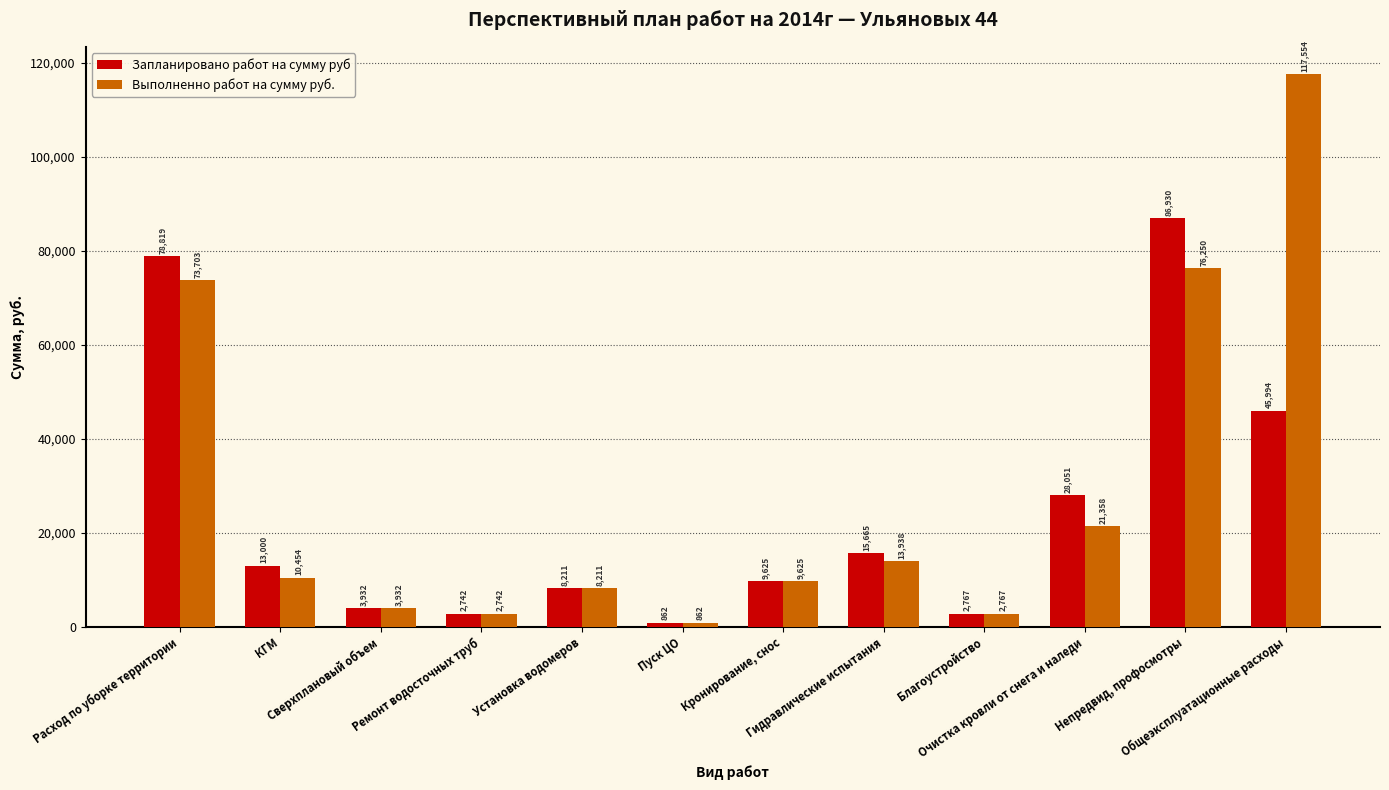

The Запланировано работ на сумму руб series shows 15665.2 at Гидравлические испытания. True or false?

True